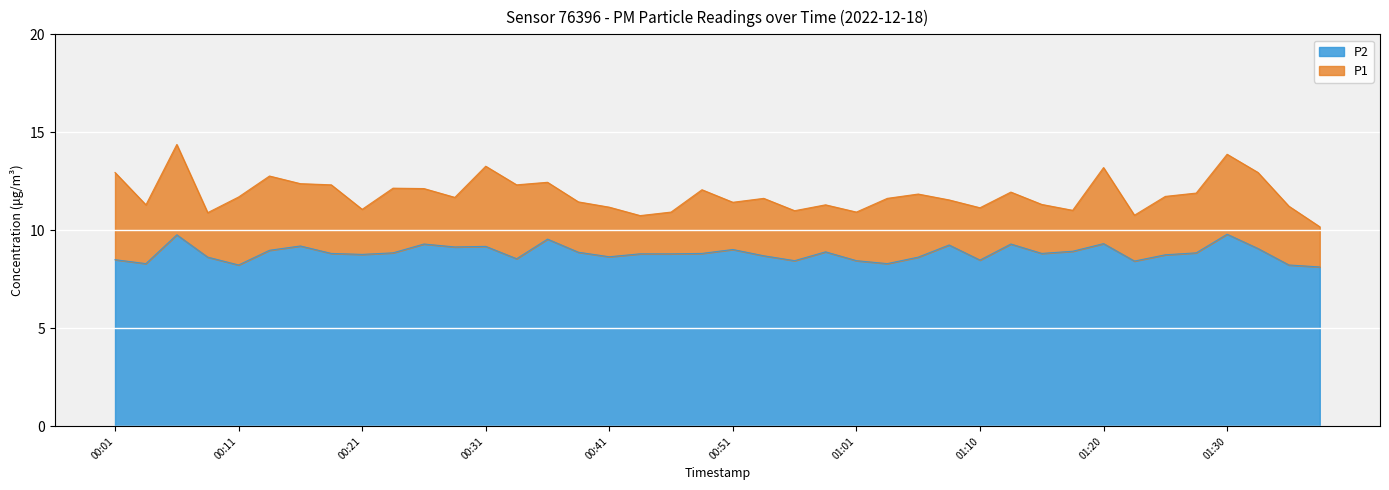

Is the value of P2 at 01:30 greater than the value of P1 at 00:09?

No